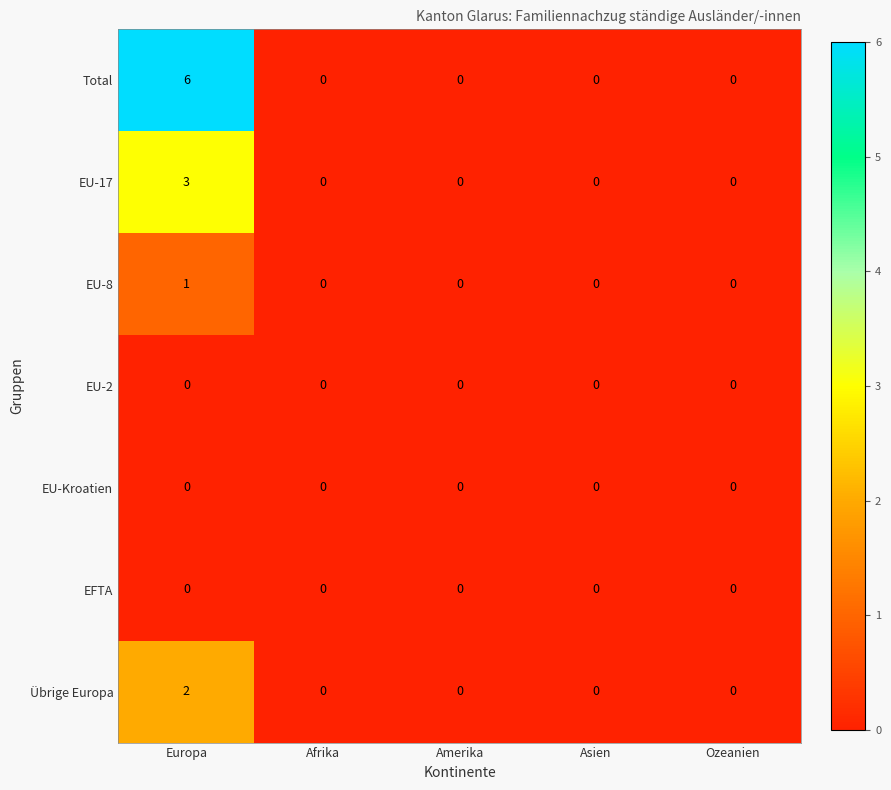

What is the maximum value shown in the chart?

6